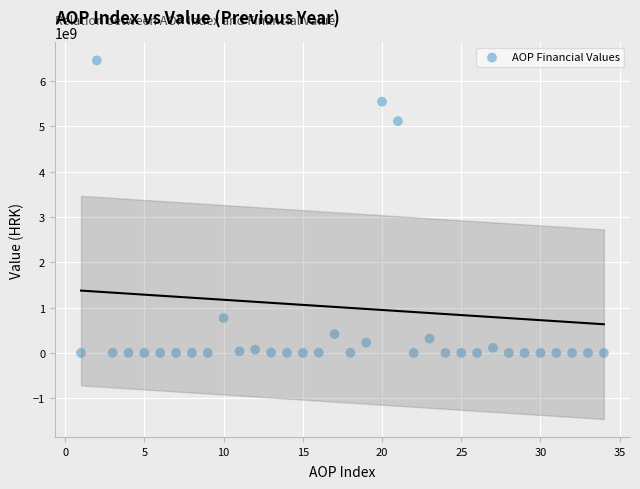

What is the range of X values (max minus min)?

33